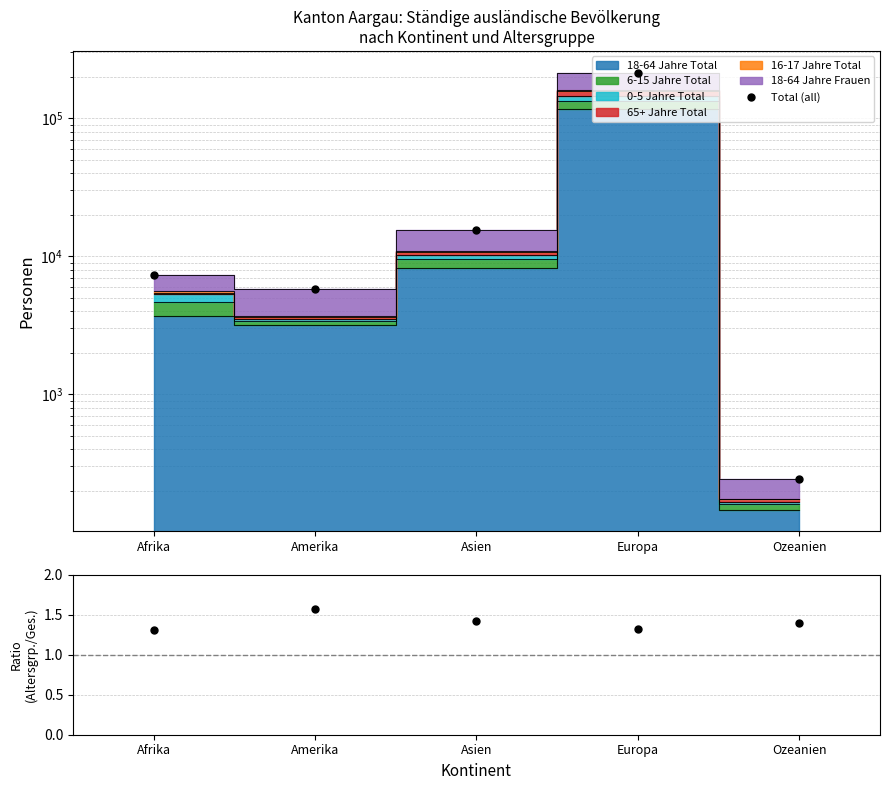

What is the label of the 5th point from the left?

Ozeanien